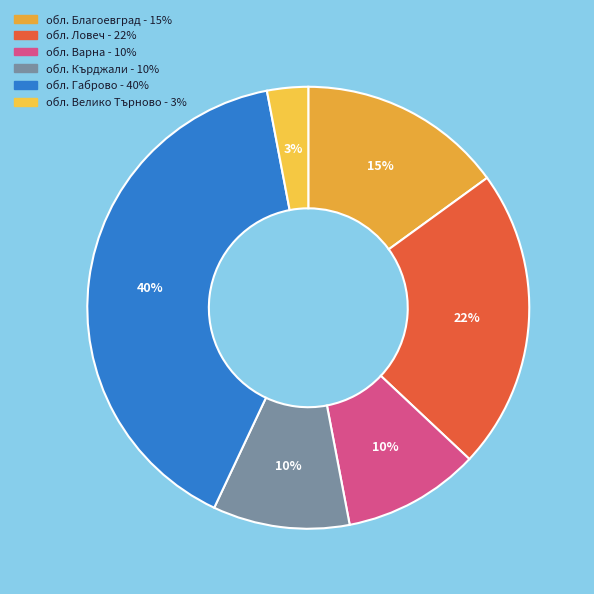

How many segments does this pie chart have?

6